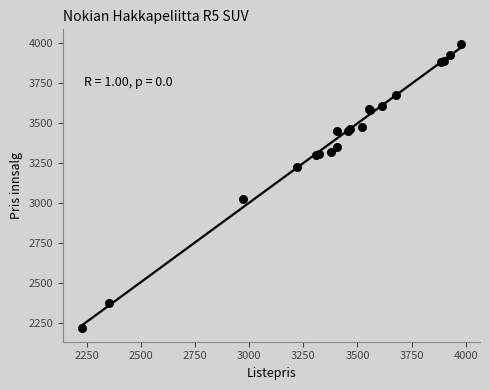

What Y value in the scatter plot is closest to 3108?

3021.5